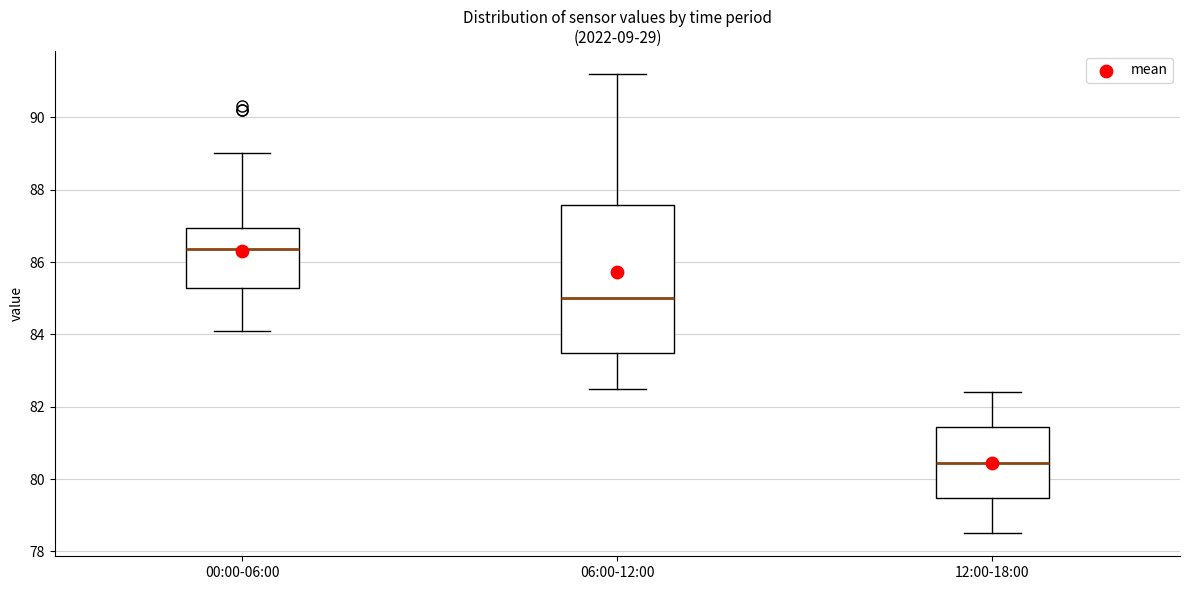

Where does the upper whisker of the box for 06:00-12:00 end on the y-axis? The values are not printed on the chart, so give them approximately, as read against the axis.

91.2